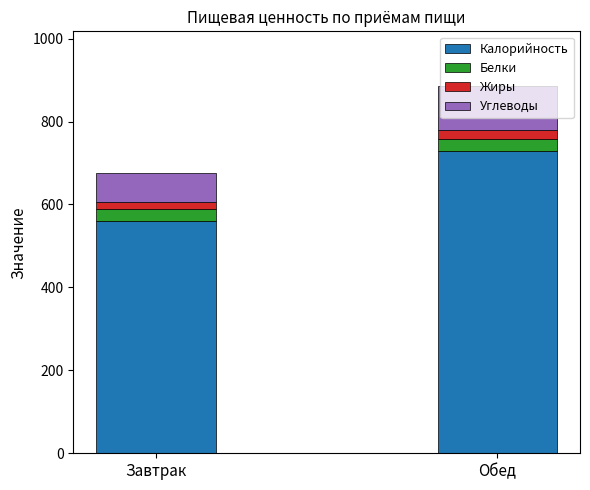

How many data points in Калорийность are less than 729?

1